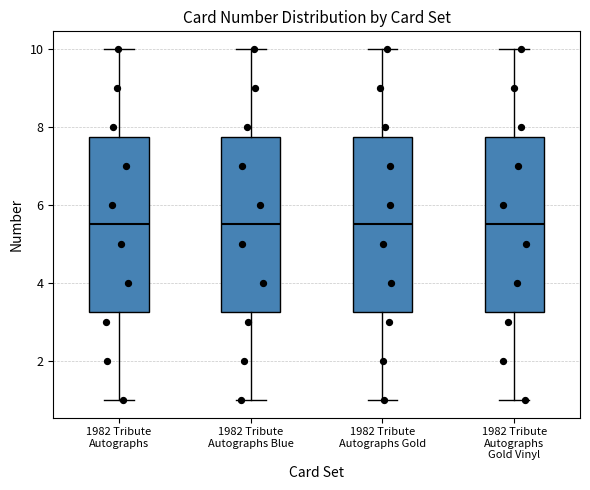

Reading left to right, read every box against the y-axis: the position of its median line, the range the box covers, and the ends of its whiskers. The values are not printed on the chart, so give them approximately, as read against the axis.

1982 Tribute Autographs: median 5.6, box 3.2 to 7.8, whiskers 1.0 to 10.0
1982 Tribute Autographs Blue: median 5.6, box 3.2 to 7.8, whiskers 1.0 to 10.0
1982 Tribute Autographs Gold: median 5.6, box 3.2 to 7.8, whiskers 1.0 to 10.0
1982 Tribute Autographs Gold Vinyl: median 5.6, box 3.2 to 7.8, whiskers 1.0 to 10.0